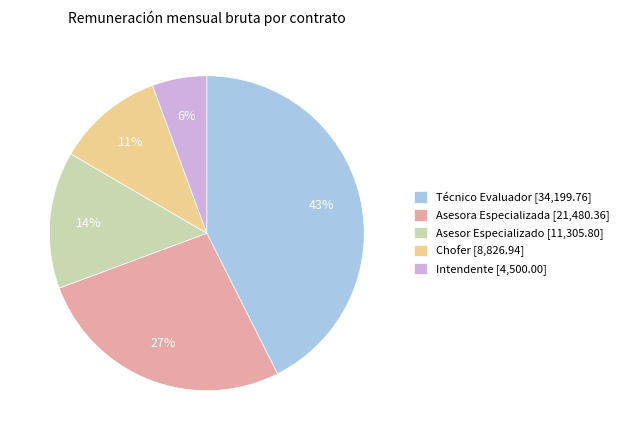

How many segments does this pie chart have?

5